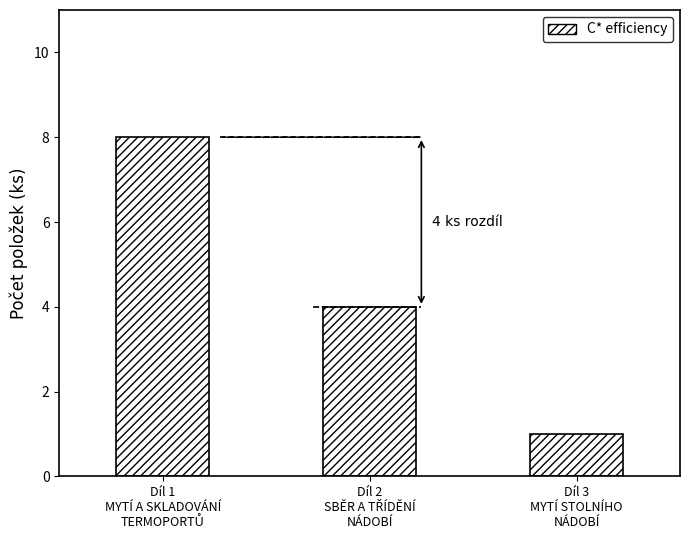

What is the difference between the maximum and minimum values?

7